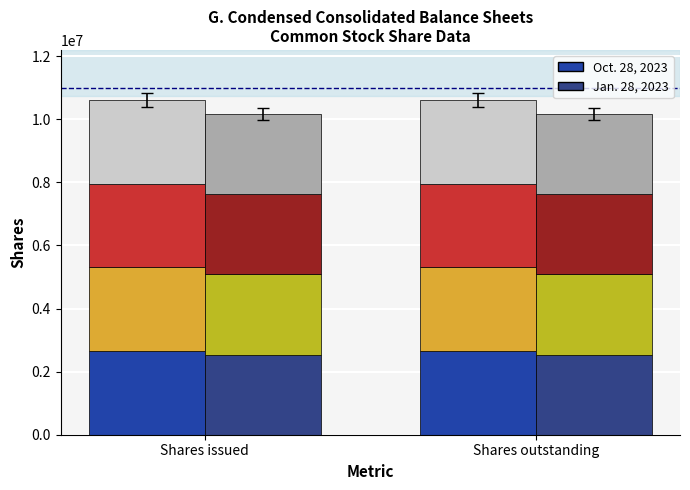

Where is Oct. 28, 2023 seg0 nearest to the value 2650876?

Shares issued